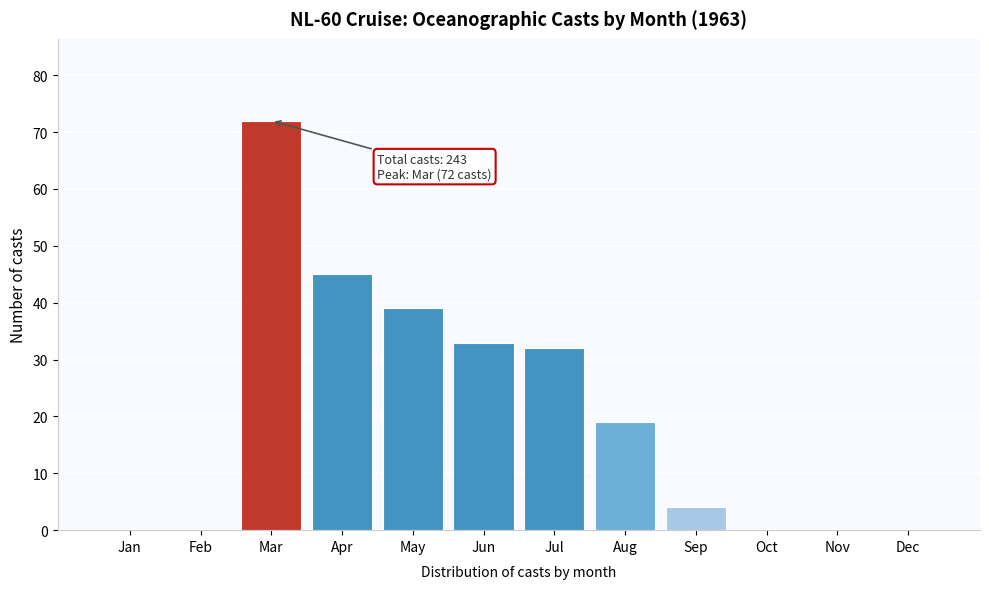

Reading left to right, what are all the values shown in this chart?

Jan=0	Feb=0	Mar=72	Apr=45	May=39	Jun=33	Jul=32	Aug=19	Sep=4	Oct=0	Nov=0	Dec=0